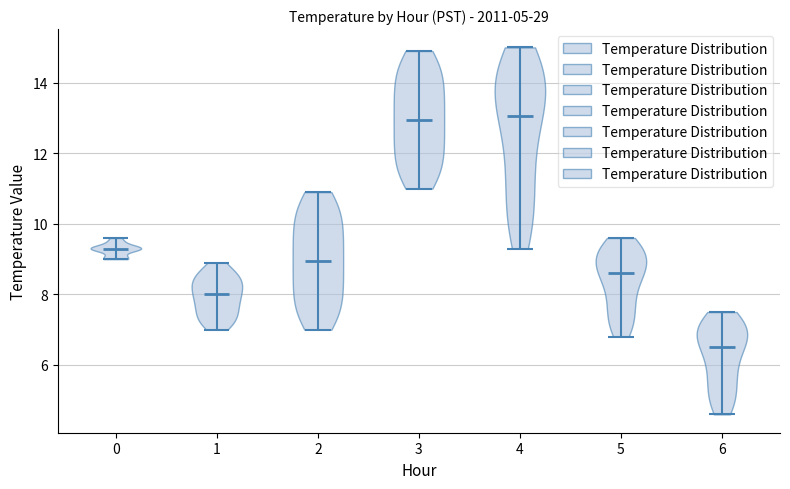

Reading left to right, read every violin against the y-axis: where its median line is, and the lowest and highest points it reaches. The values are not printed on the chart, so give them approximately, as read against the axis.

0: median line 9.4, lowest point 9.0, highest point 9.6
1: median line 8.0, lowest point 7.0, highest point 9.0
2: median line 9.0, lowest point 7.0, highest point 11.0
3: median line 13.0, lowest point 11.0, highest point 15.0
4: median line 13.0, lowest point 9.4, highest point 15.0
5: median line 8.6, lowest point 6.8, highest point 9.6
6: median line 6.6, lowest point 4.6, highest point 7.6